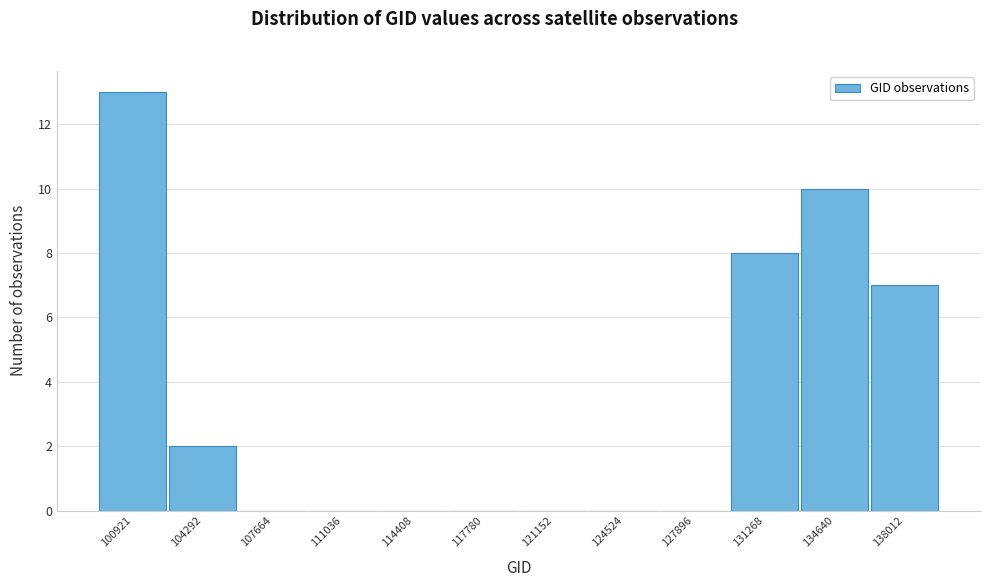

Reading left to right, what are all the values shown in this chart?

100921=13	104292=2	107664=0	111036=0	114408=0	117780=0	121152=0	124524=0	127896=0	131268=8	134640=10	138012=7